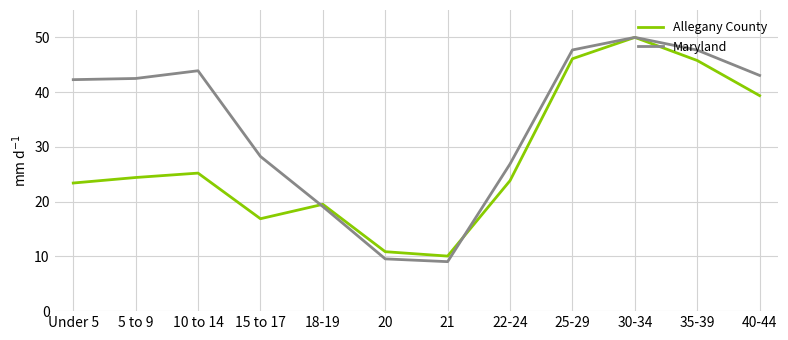

What position from the right is 21?

6